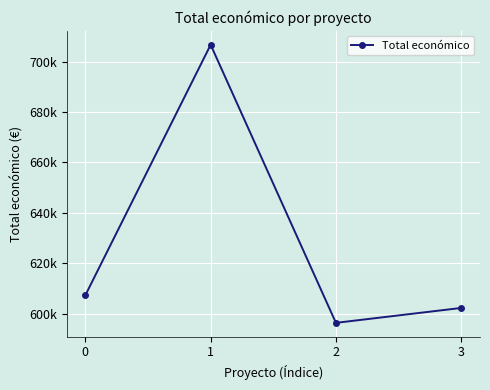

Reading right to left, extract all data points from this chart.

3=602295.4	2=596384.0	1=706697.0	0=607342.0